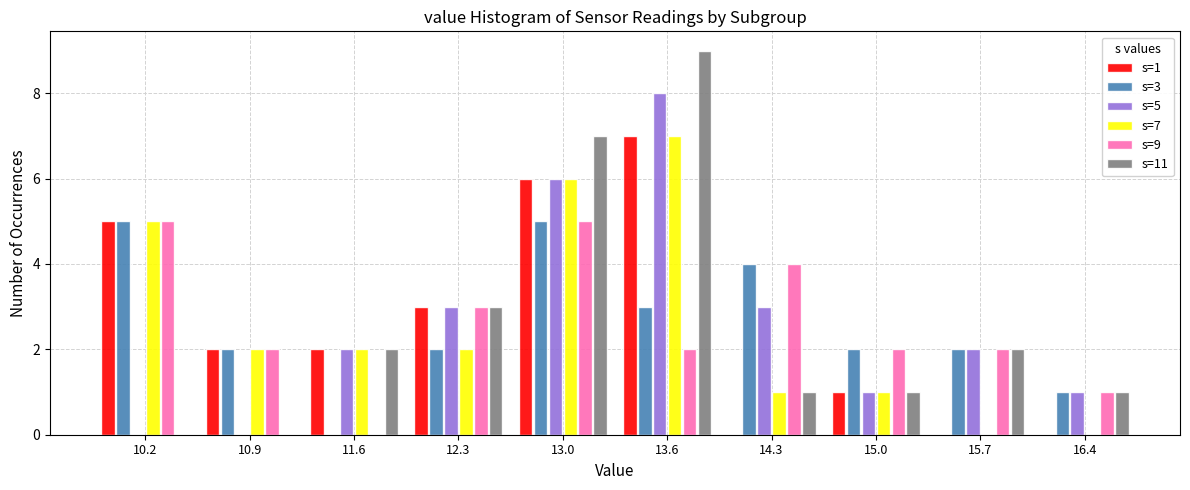

In the s=7 series, which range on the x-axis has the tallest bar?

13.30 to 13.98